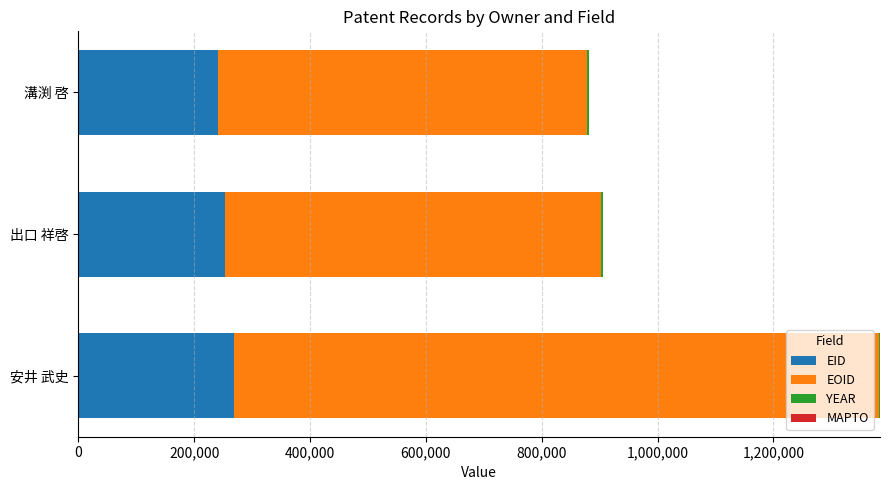

At which category is the sum across all series the highest?

安井 武史